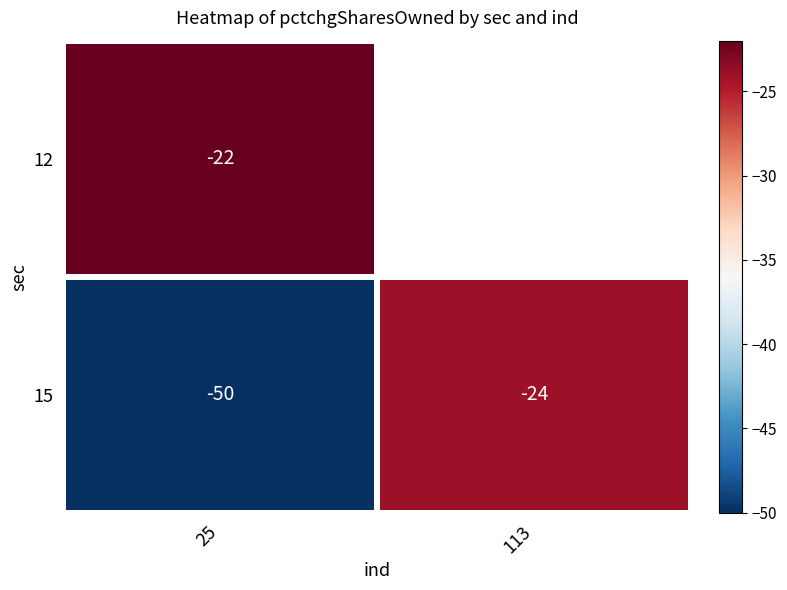

At which category does the chart reach its peak across all series?

25